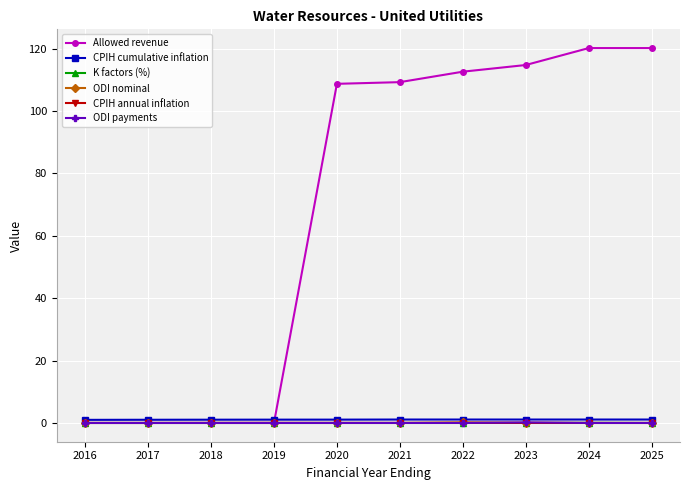

Is the value of ODI nominal at 2020 greater than the value of Allowed revenue at 2023?

No